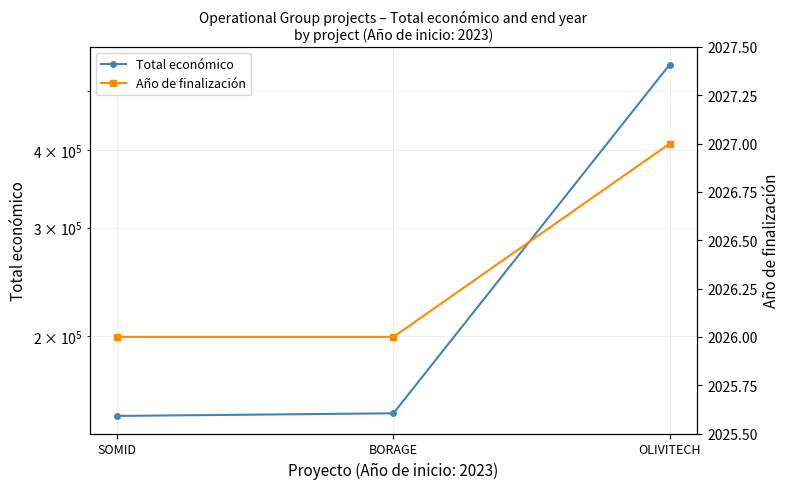

What is the label of the 1st point from the right?

OLIVITECH